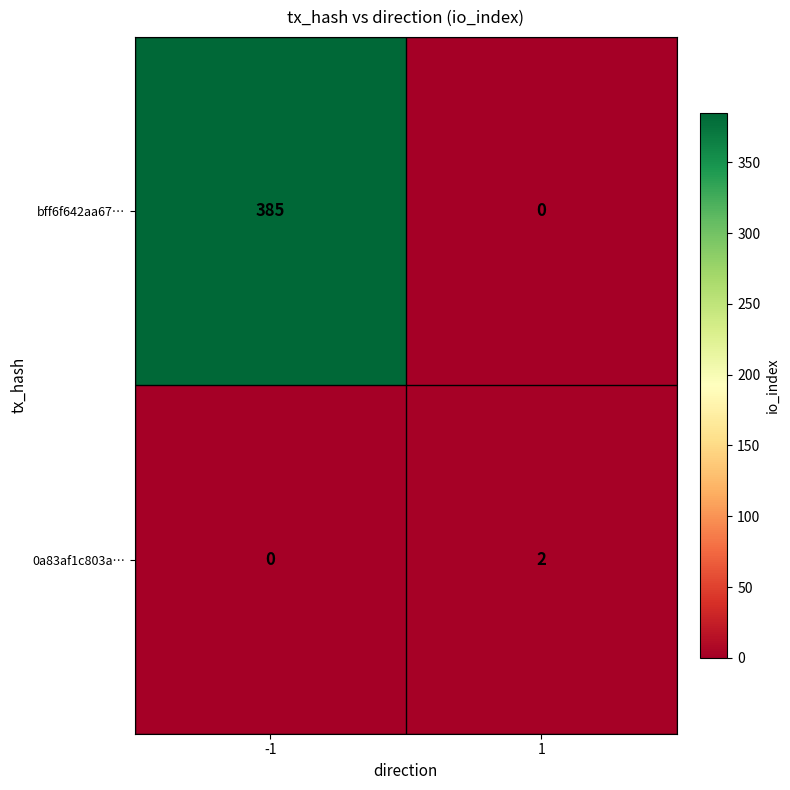

Is it true that bff6f642aa67… equals 671 at -1?

False